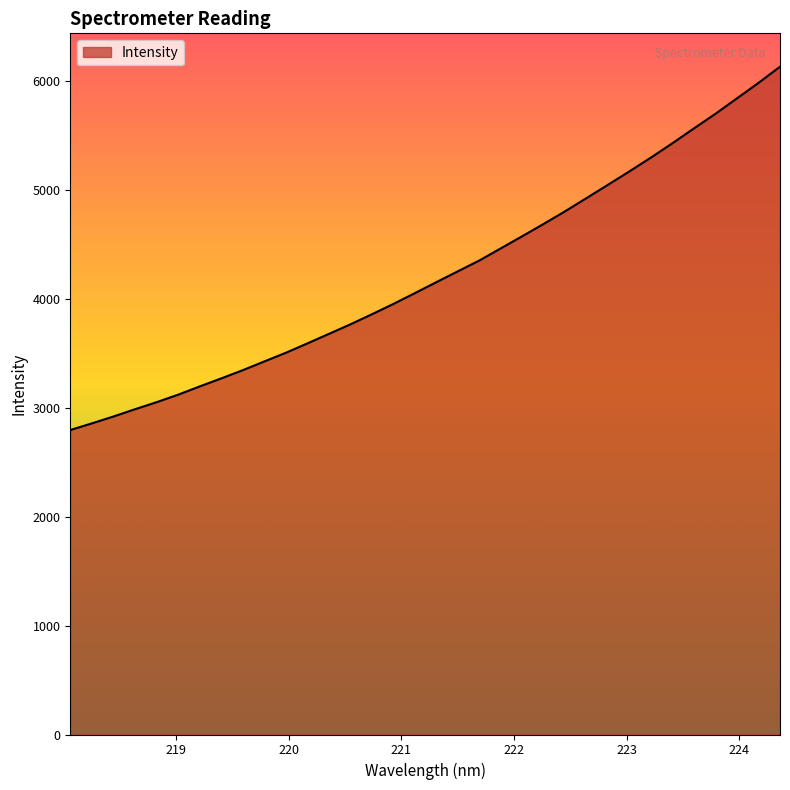

What is the difference between the maximum and minimum values?

3333.9